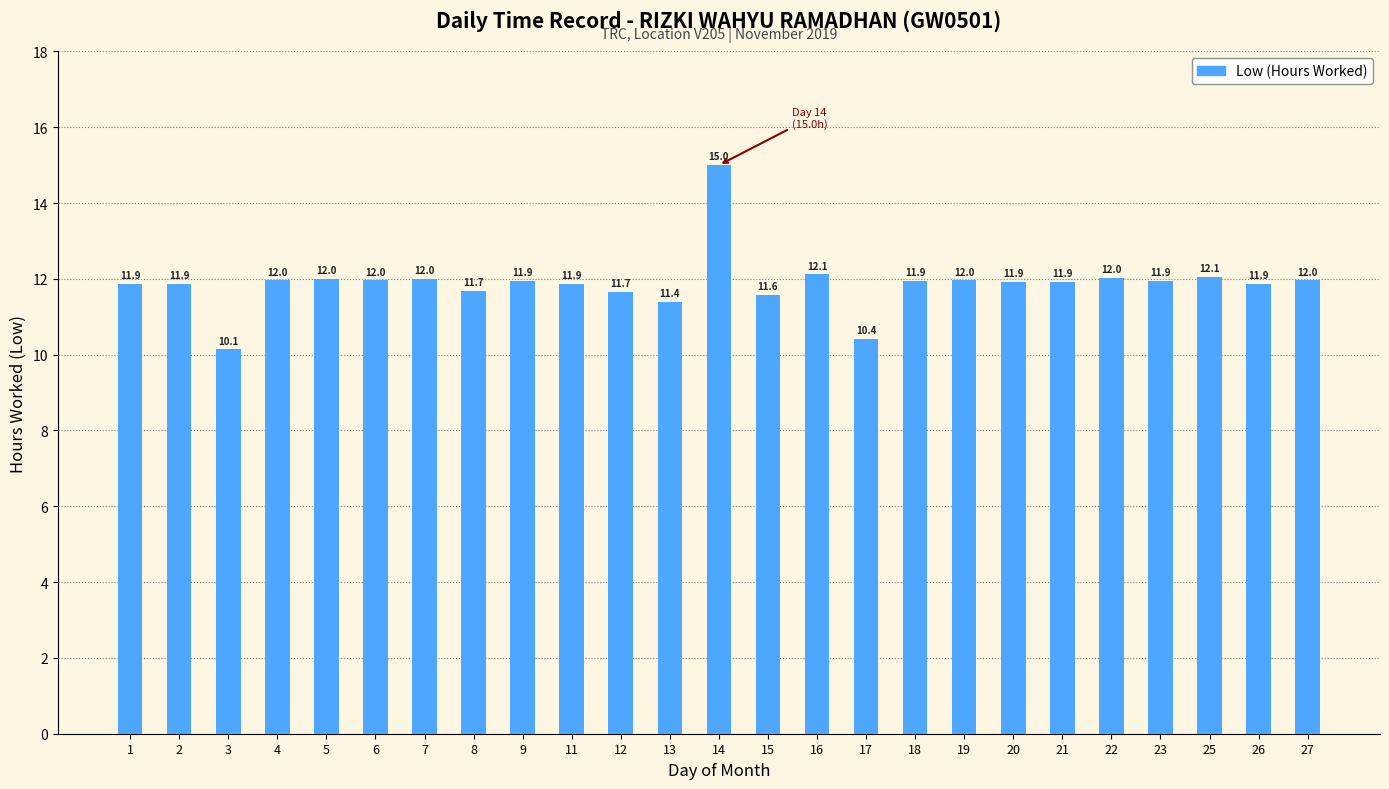

True or false: the data shows 15.0 at 14.

True